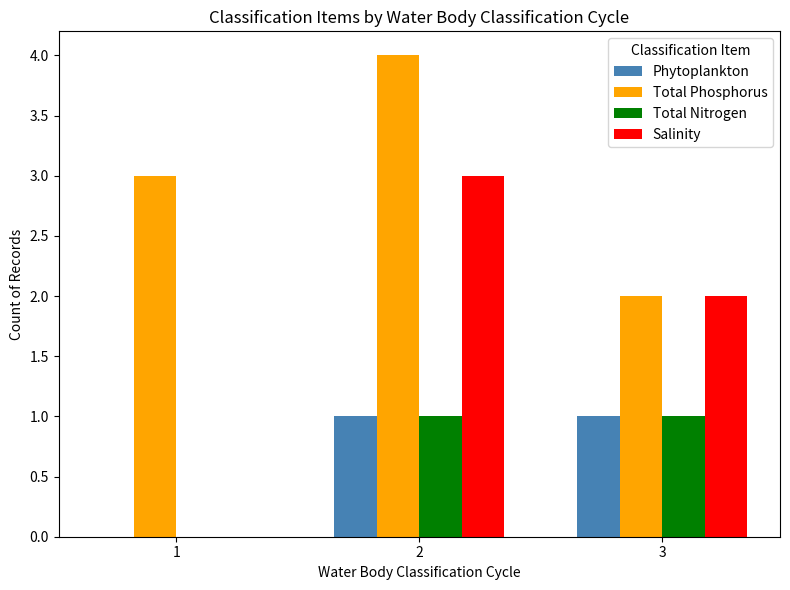

Which series changed the most between 1 and 3?

Salinity